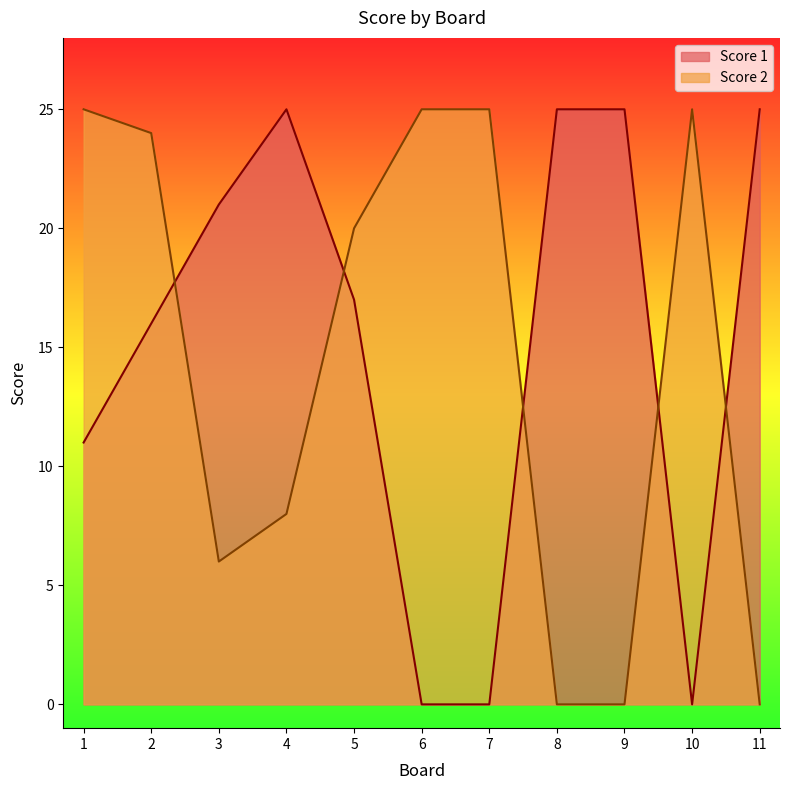

At 8, list the series in order from smallest to largest.

Score 2, Score 1